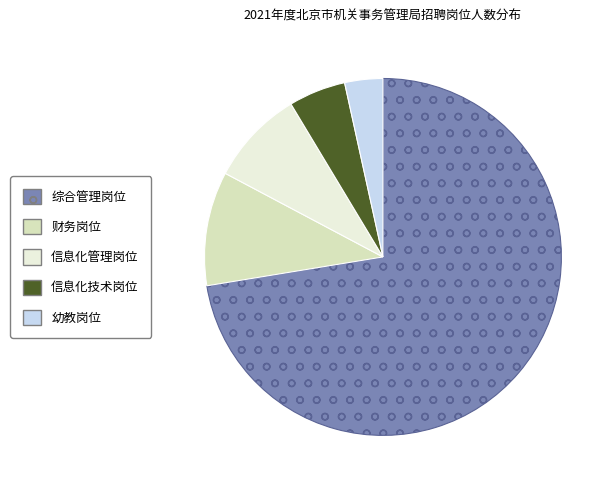

Is the sum of 信息化技术岗位 and 信息化管理岗位 greater than half?

No